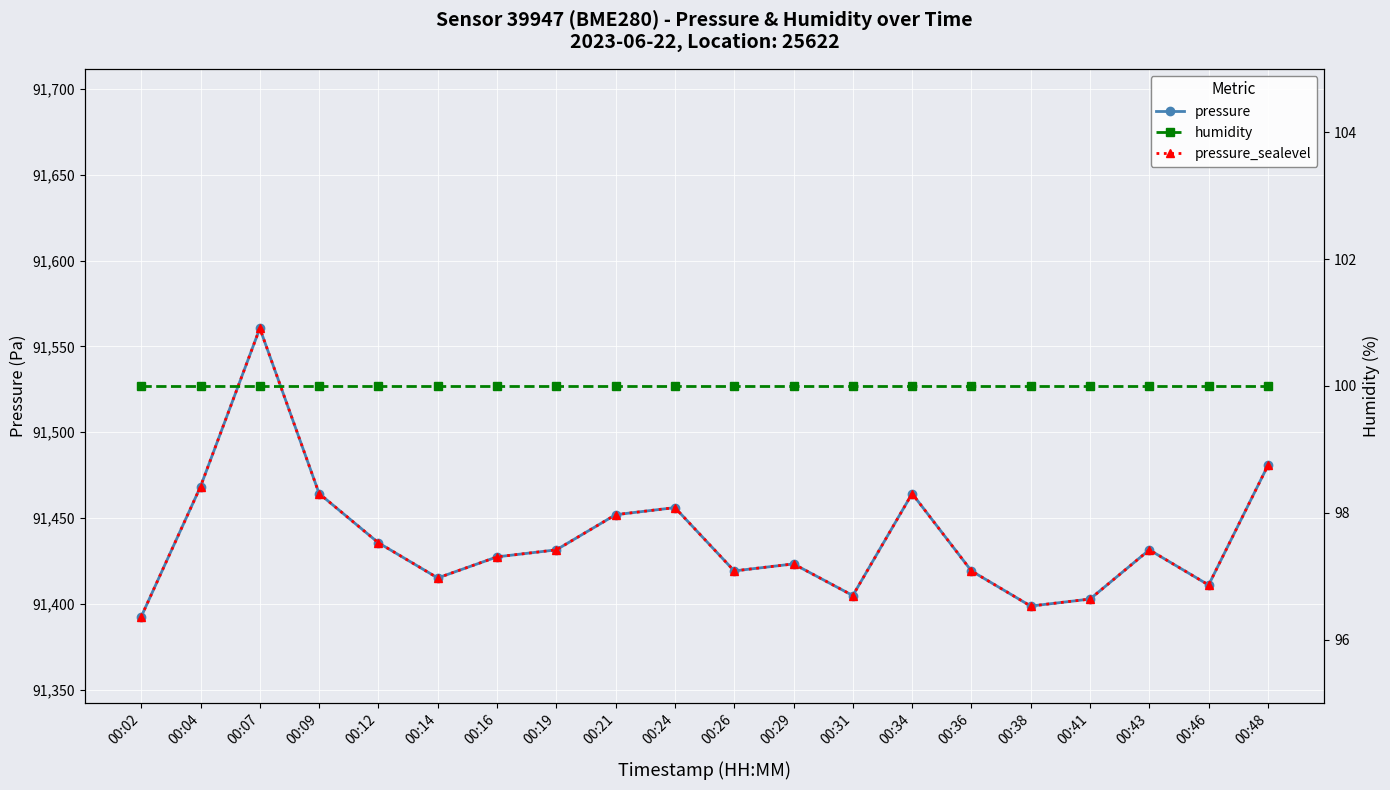

Which has a higher value, 00:36 or 00:31?

00:36